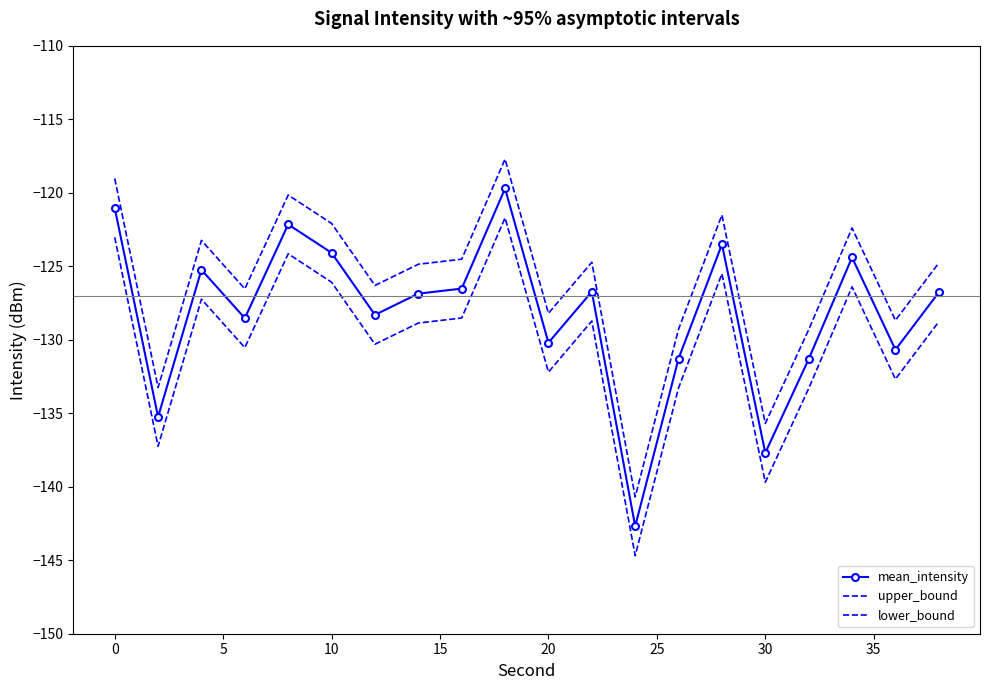

How many data points in lower_bound are above -128?

7